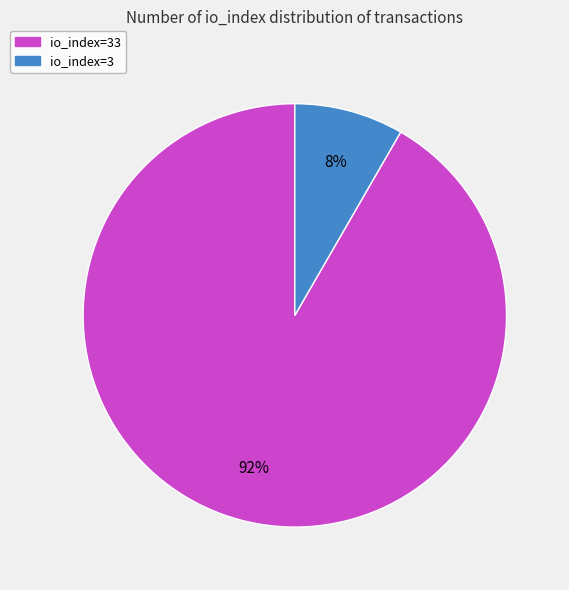

To the nearest percent, what is the combined percentage of io_index=33 and io_index=3?

100%